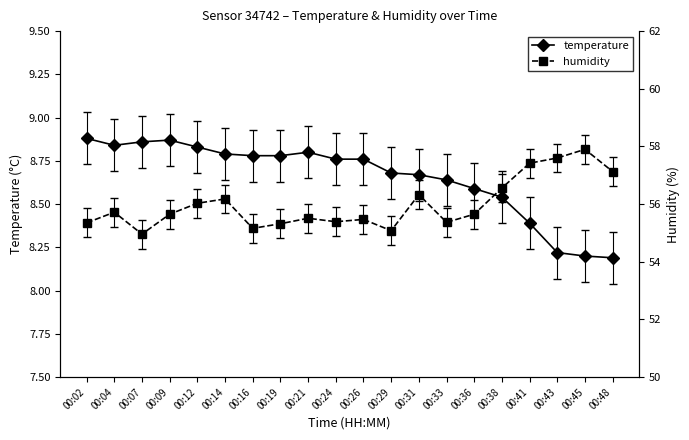

Which series changed the most between 00:16 and 00:21?

humidity